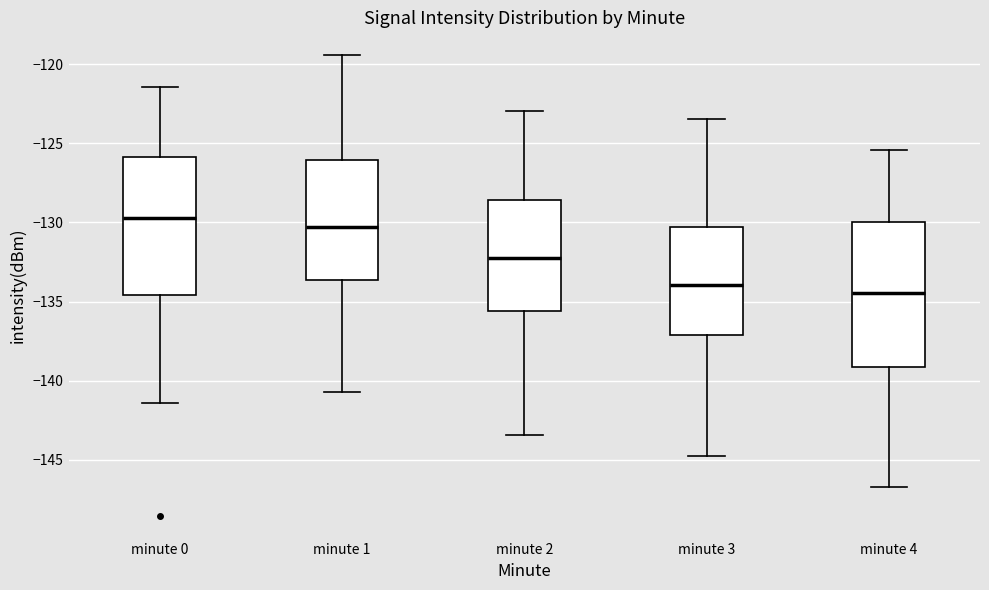

Reading left to right, transcribe this box plot: for each box, give where its median line is, the range the box spans, and where its two whiskers end, as read against the y-axis. The values are not printed on the chart, so give them approximately, as read against the axis.

minute 0: median -129.5, box -134.5 to -126.0, whiskers -141.5 to -121.5
minute 1: median -130.5, box -133.5 to -126.0, whiskers -141.0 to -119.5
minute 2: median -132.5, box -135.5 to -128.5, whiskers -143.5 to -123.0
minute 3: median -134.0, box -137.0 to -130.5, whiskers -145.0 to -123.5
minute 4: median -134.5, box -139.0 to -130.0, whiskers -147.0 to -125.5